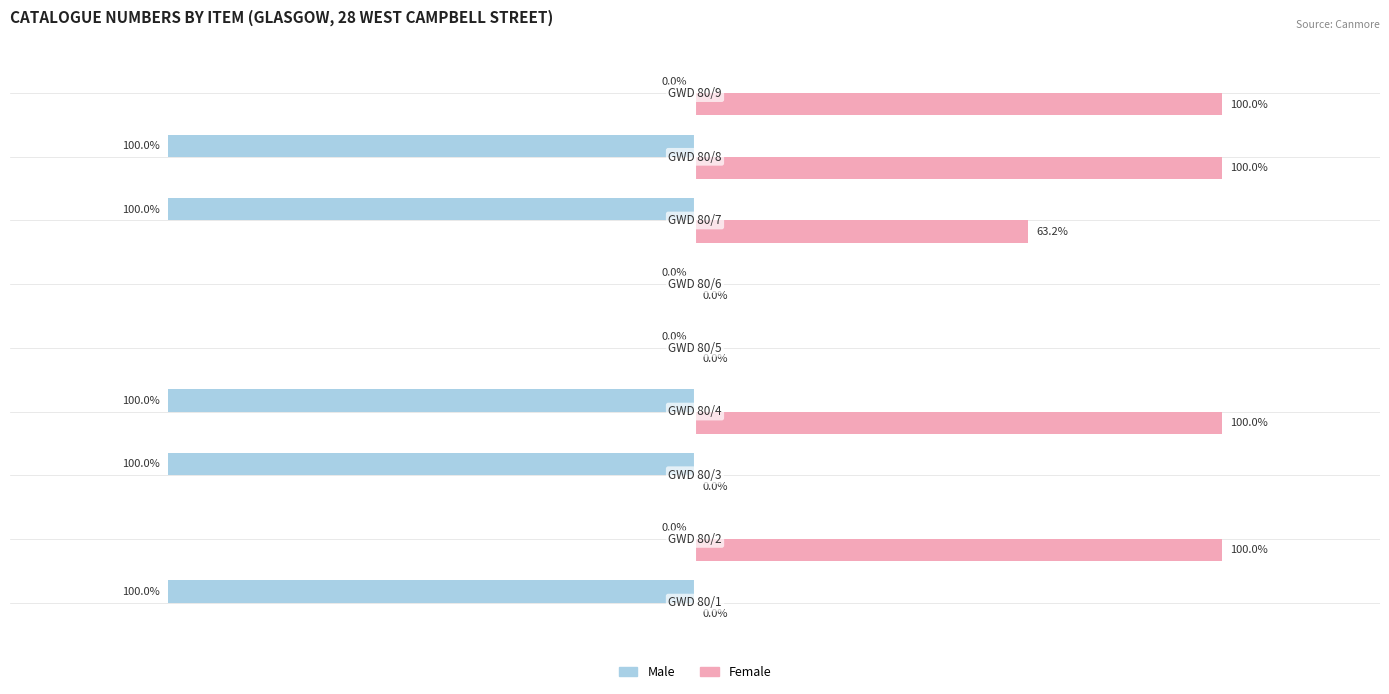

Which series has the largest total across all categories?

Female